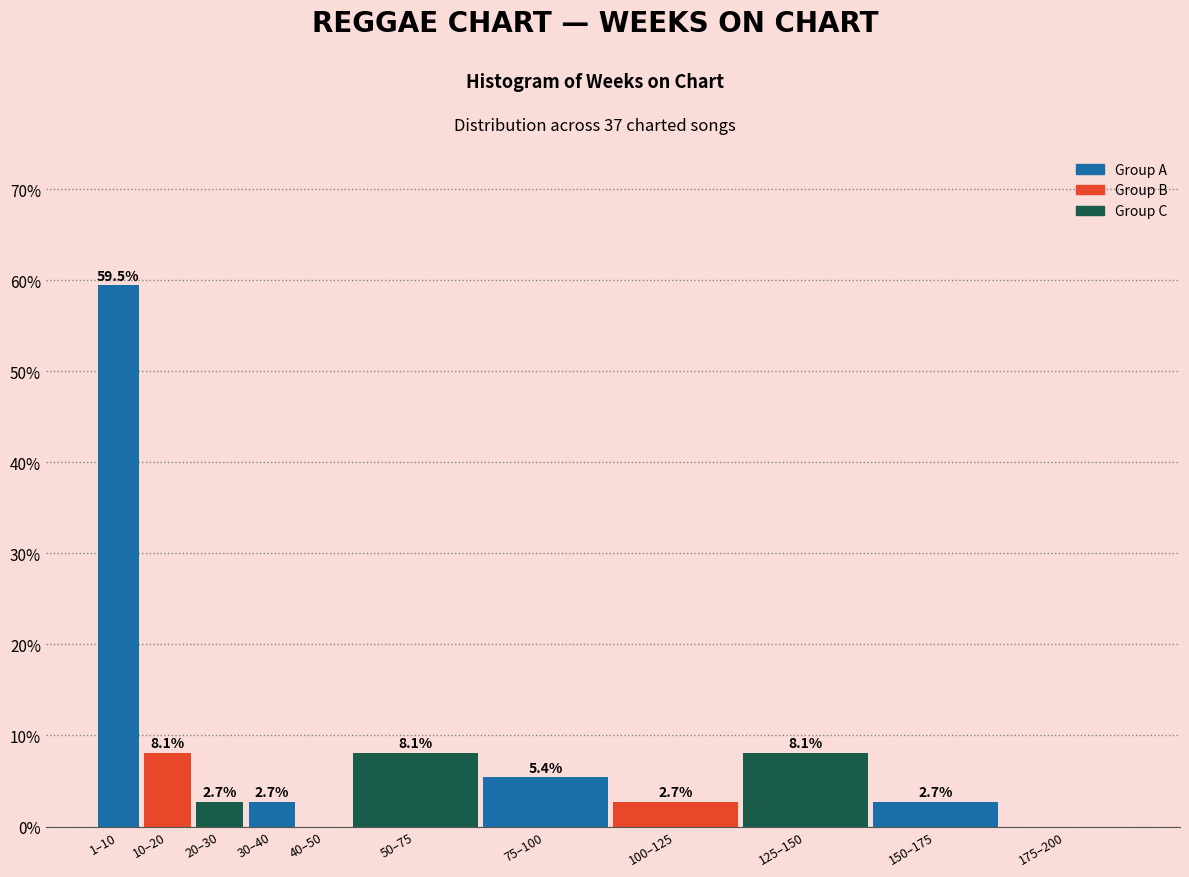

Reading left to right, what are all the values shown in this chart?

1–10=59.5	10–20=8.1	20–30=2.7	30–40=2.7	40–50=0.0	50–75=8.1	75–100=5.4	100–125=2.7	125–150=8.1	150–175=2.7	175–200=0.0